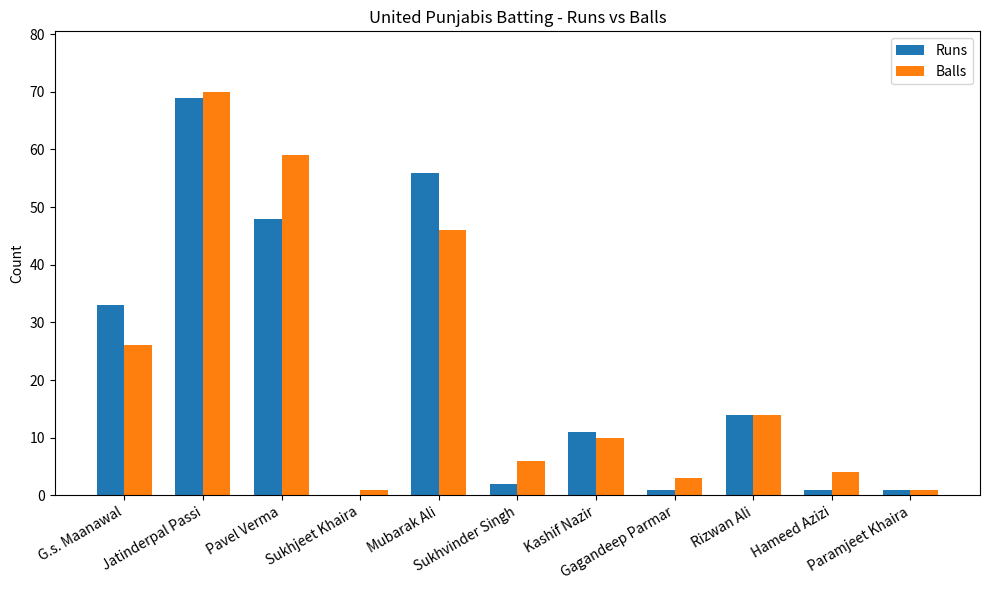

What is the maximum value for Runs?

69